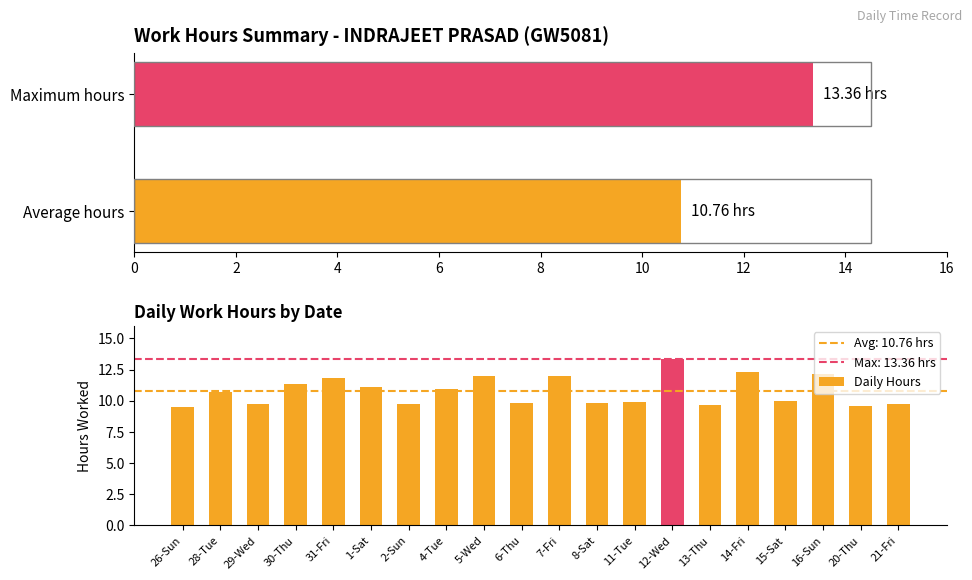

The chart shows a value of 13.8 at 20-Thu. True or false?

False